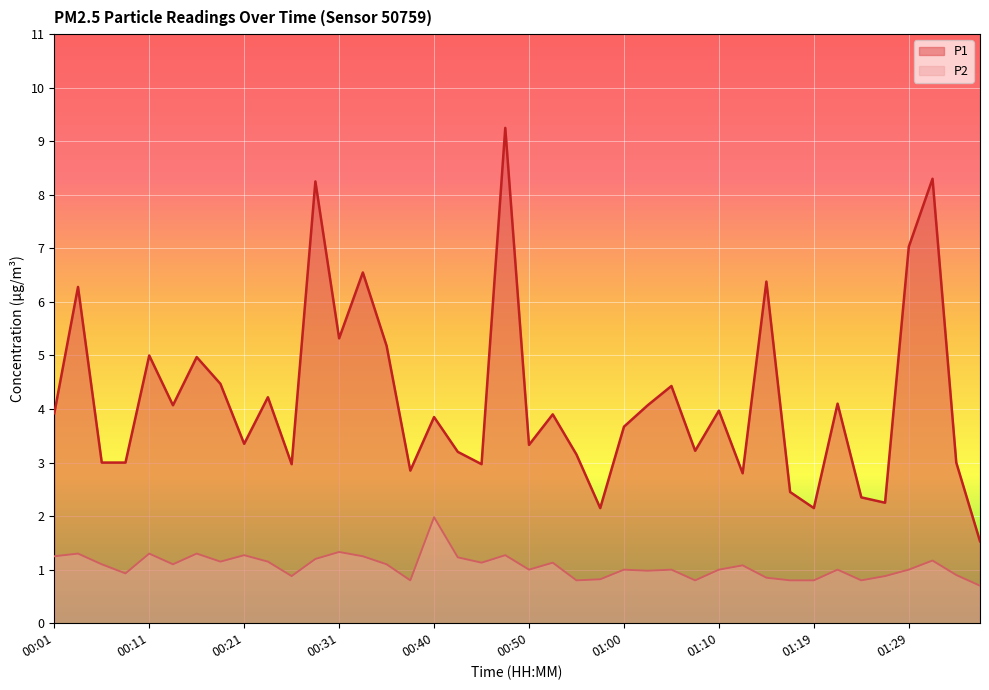

Reading right to left, transcribe all the data shown in this chart.

P1: 1.5	3.0	8.3	7.0	2.2	2.4	4.1	2.1	2.5	6.4	2.8	4.0	3.2	4.4	4.1	3.7	2.1	3.1	3.9	3.3	9.2	3.0	3.2	3.9	2.9	5.2	6.5	5.3	8.2	3.0	4.2	3.4	4.5	5.0	4.1	5.0	3.0	3.0	6.3	3.9
P2: 0.7	0.9	1.2	1.0	0.9	0.8	1.0	0.8	0.8	0.8	1.1	1.0	0.8	1.0	1.0	1.0	0.8	0.8	1.1	1.0	1.3	1.1	1.2	2.0	0.8	1.1	1.2	1.3	1.2	0.9	1.1	1.3	1.1	1.3	1.1	1.3	0.9	1.1	1.3	1.2